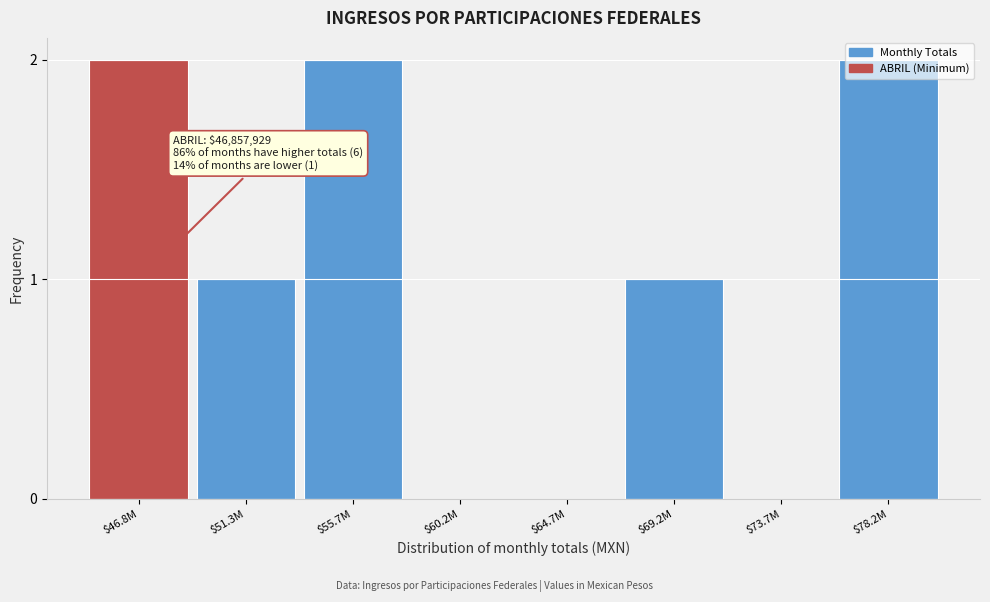

What is the sum of all values?

8